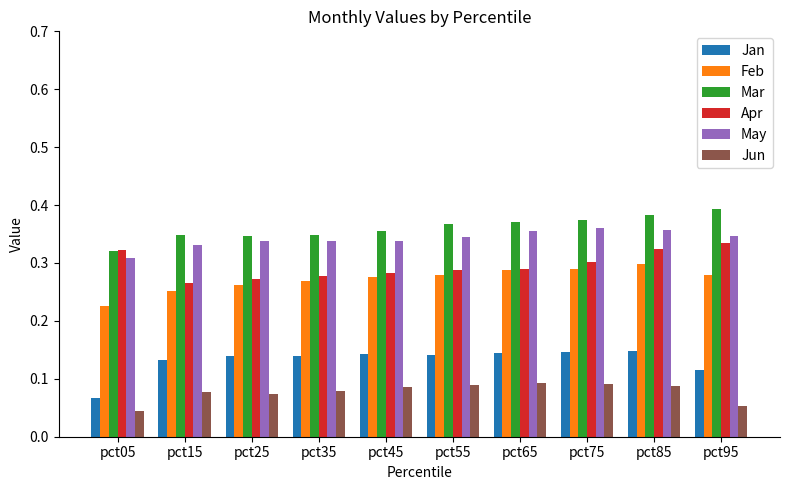

Count the Jun values in the range 0 to 1.

10